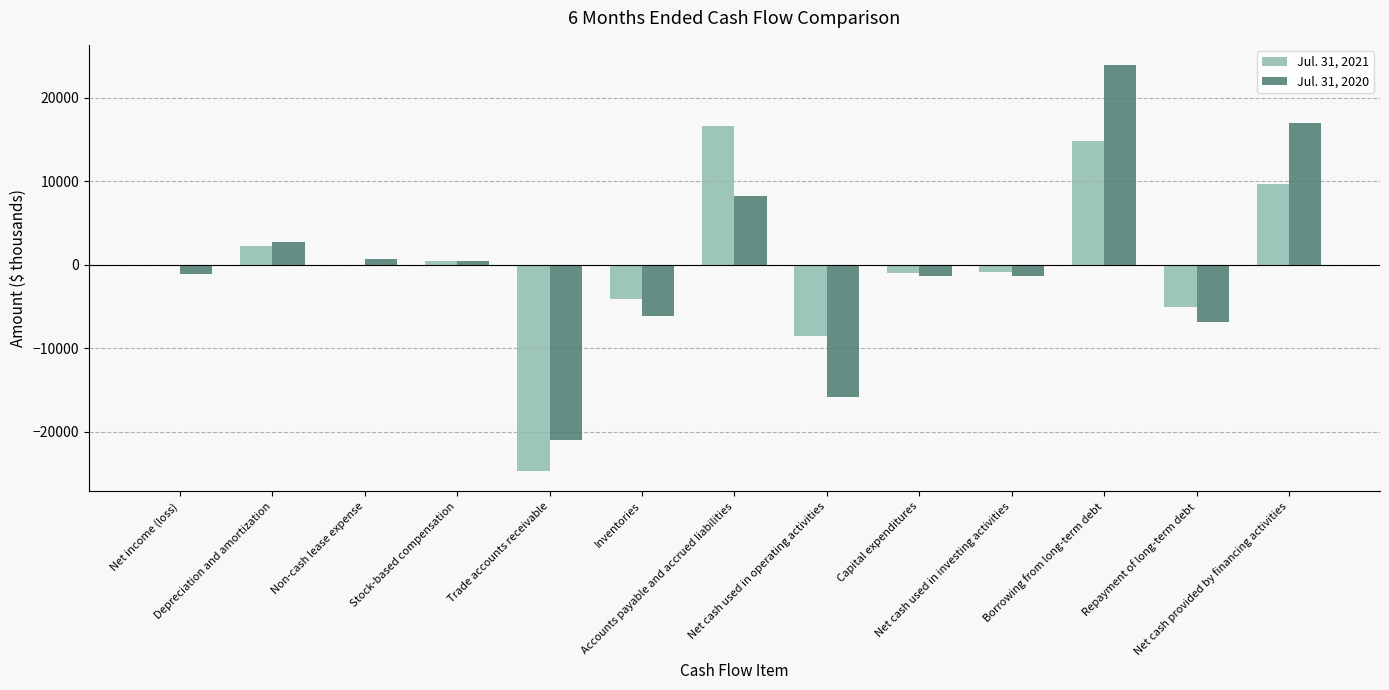

What is the difference between the Jul. 31, 2020 values at Net income (loss) and Repayment of long-term debt?

5642